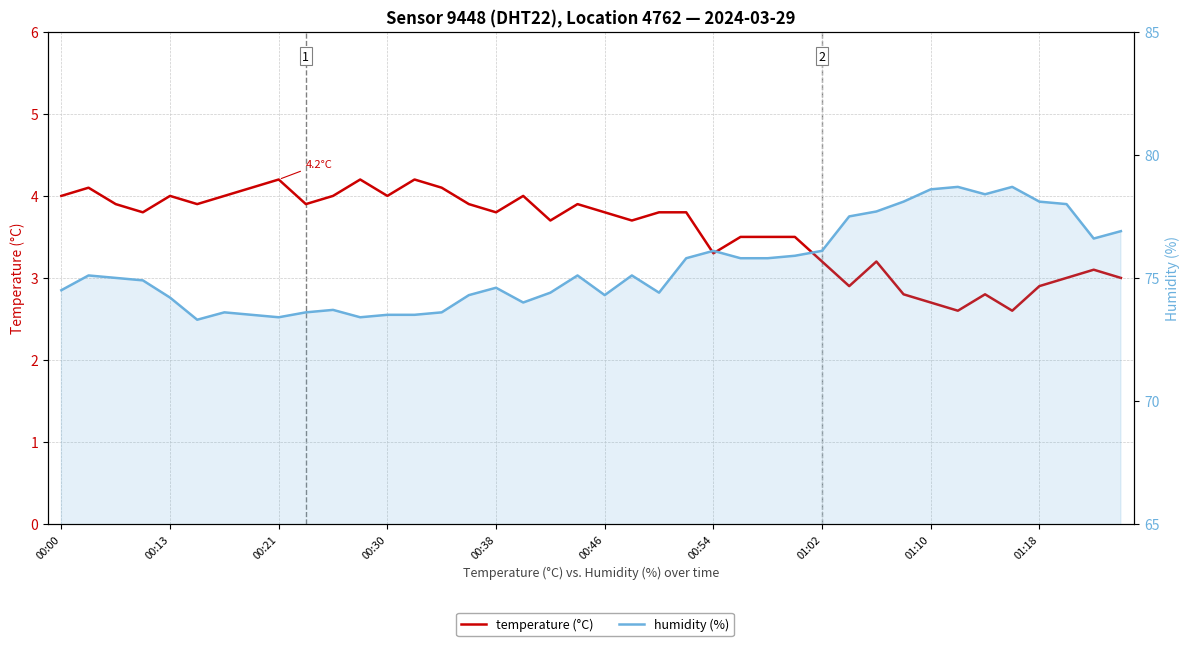

Is this an area chart (filled region under the line)?

No